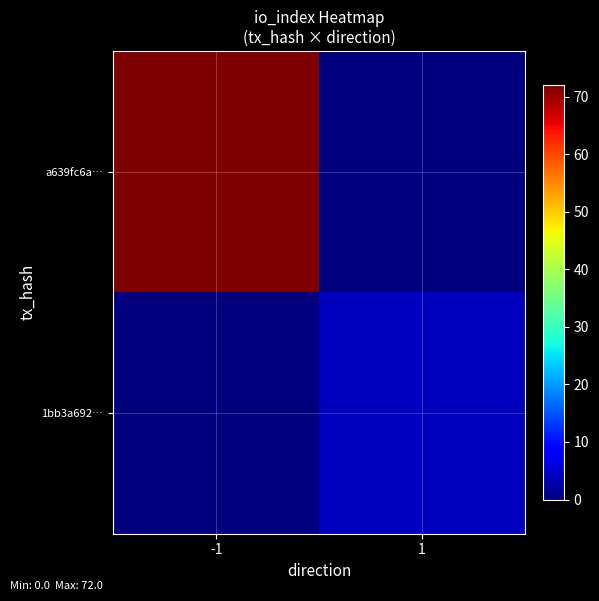

Which has a higher value, -1 or 1?

-1